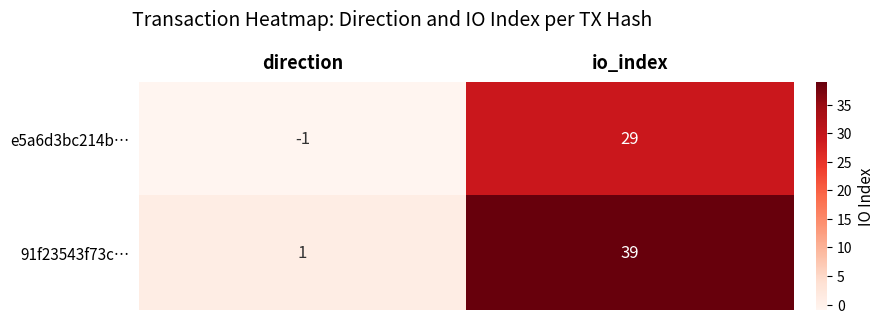

What is the approximate value of 91f23543f73c… at io_index, to the nearest 5?

40